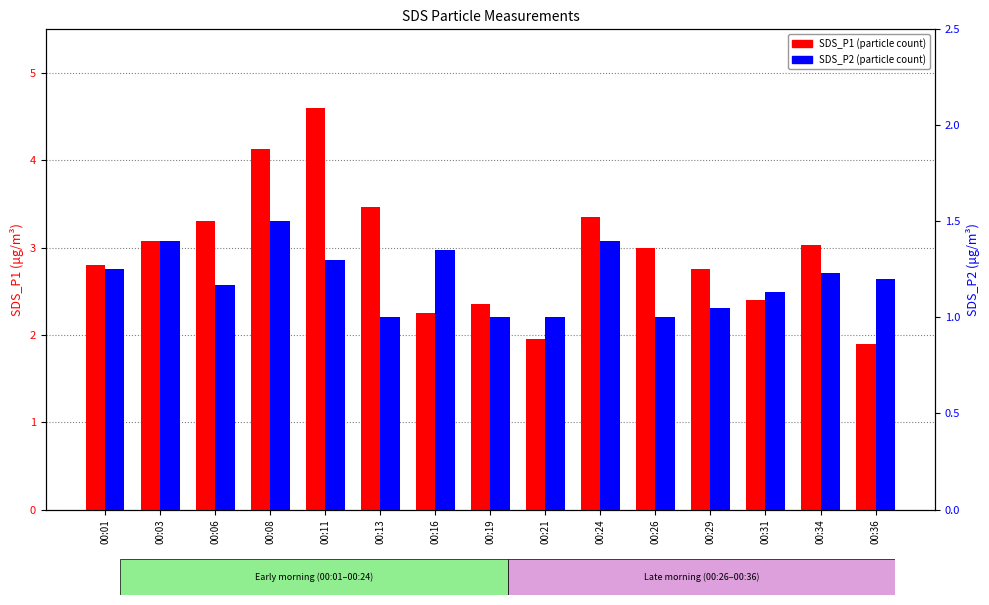

At how many categories does at least one series exceed 4?

2